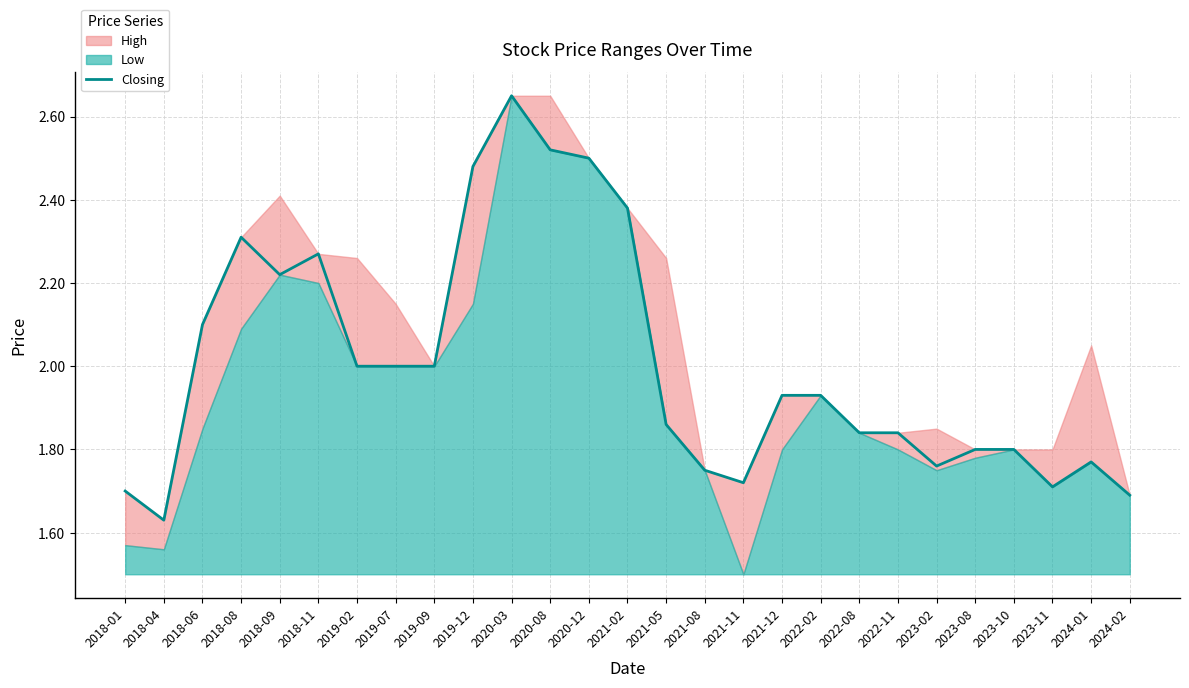

What is the difference between the values at 2019-02 and 2019-12?

0.5